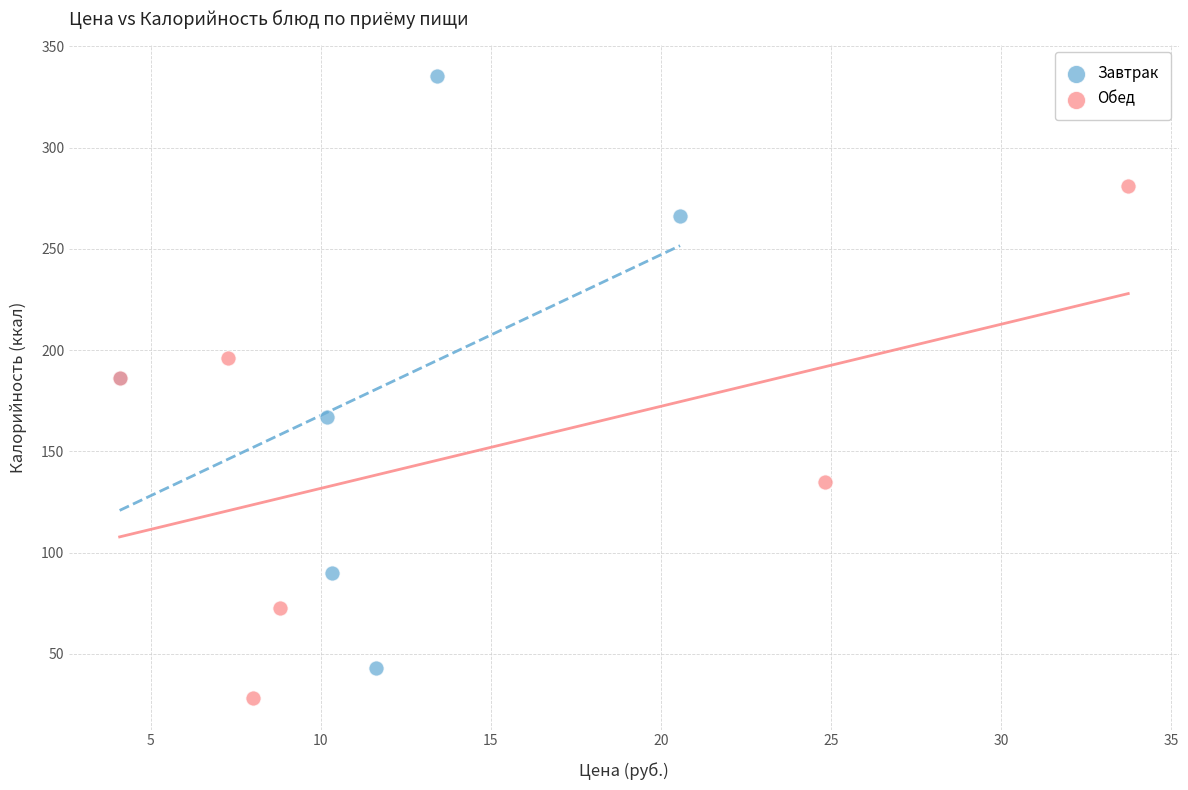

Which series has the largest Y range (max minus min)?

Завтрак